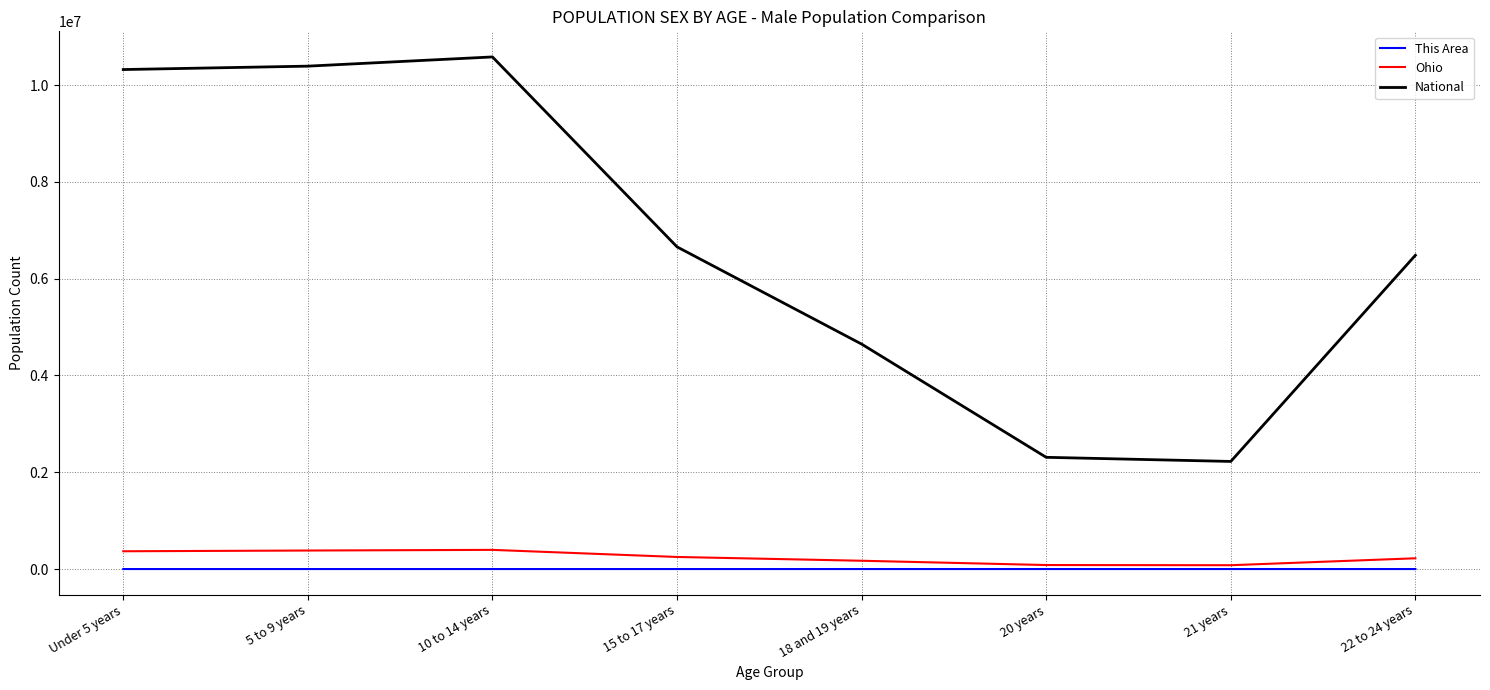

What is the average value of the Ohio series?

243931